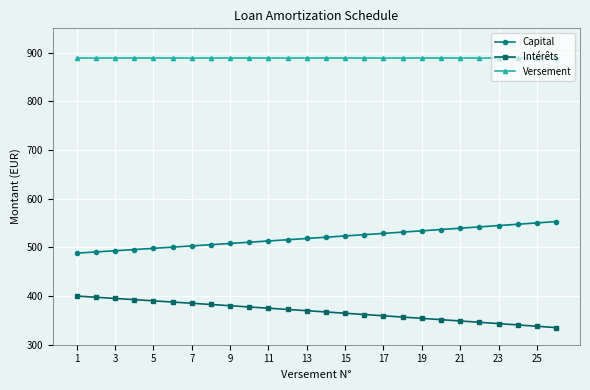

What is the lowest value of the Capital series?

488.2